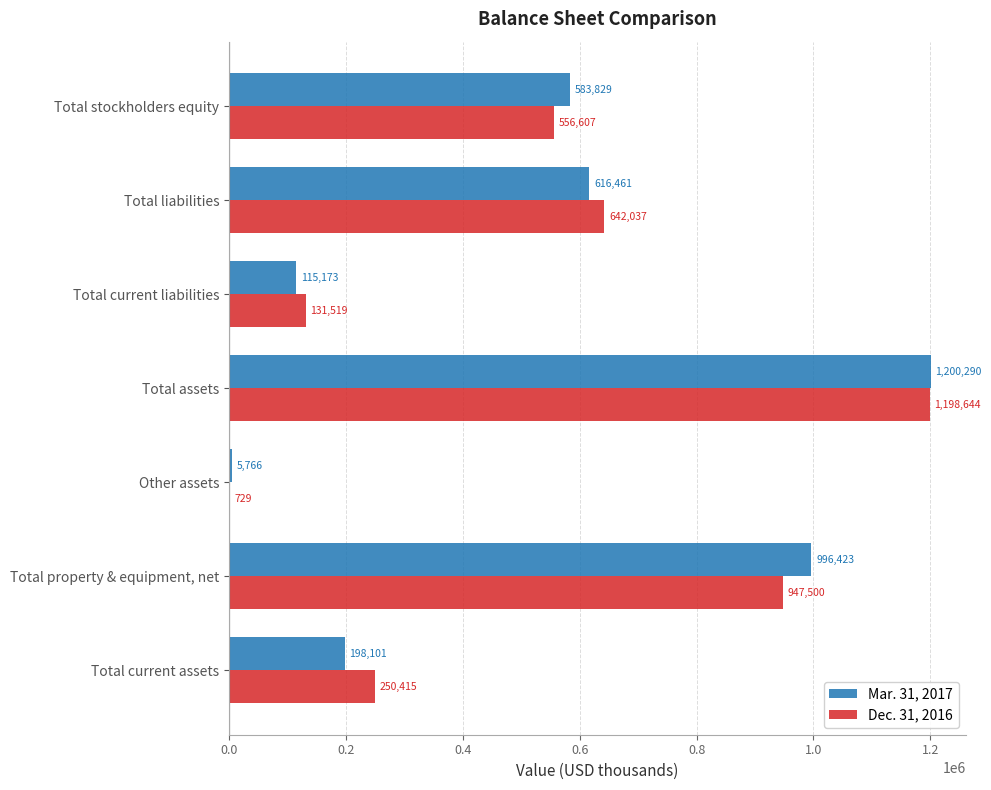

How many series are shown in this chart?

2